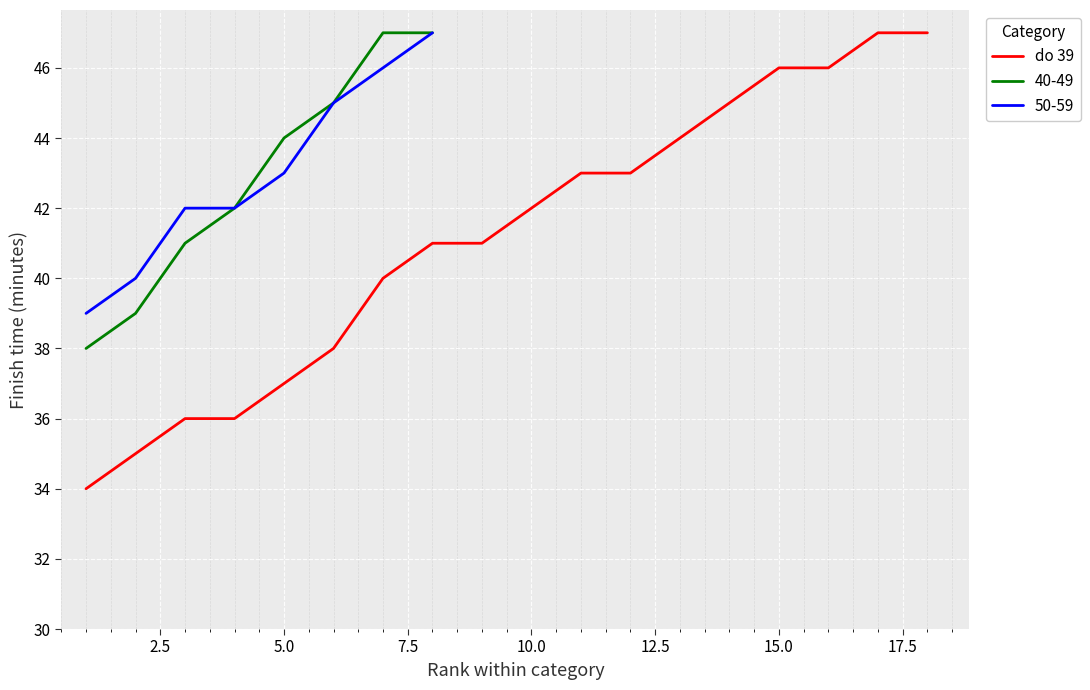

What is the difference between the maximum and minimum values?

13